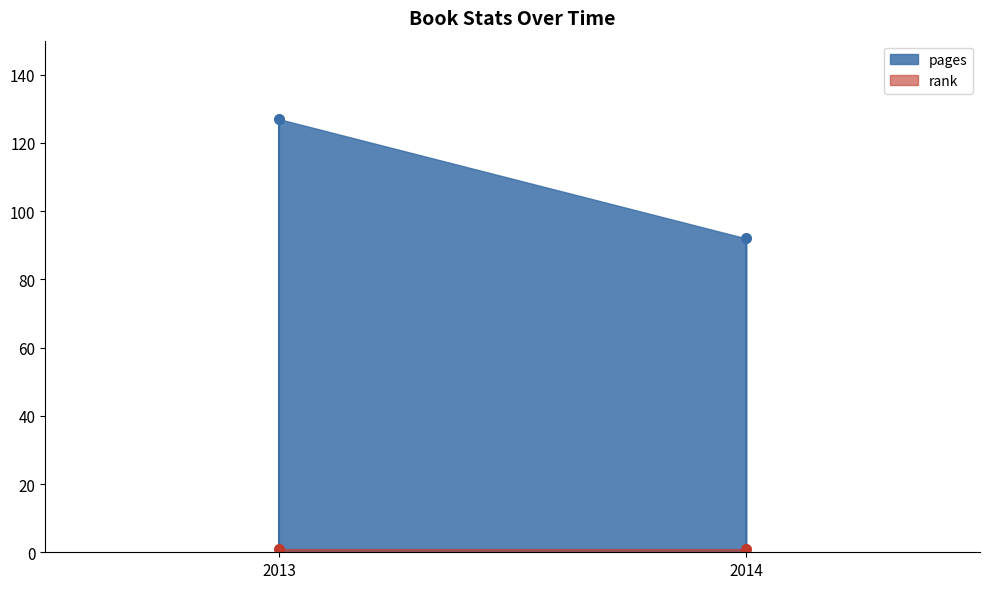

Rank the categories by pages value from lowest to highest.

2014, 2013